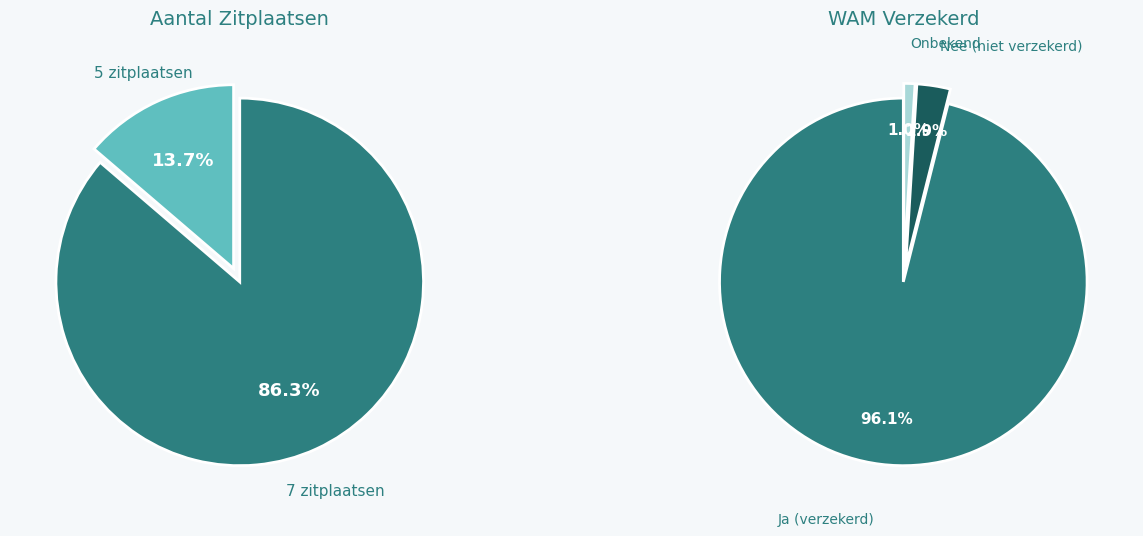

Rank the categories by value from lowest to highest.

5 zitplaatsen, 7 zitplaatsen